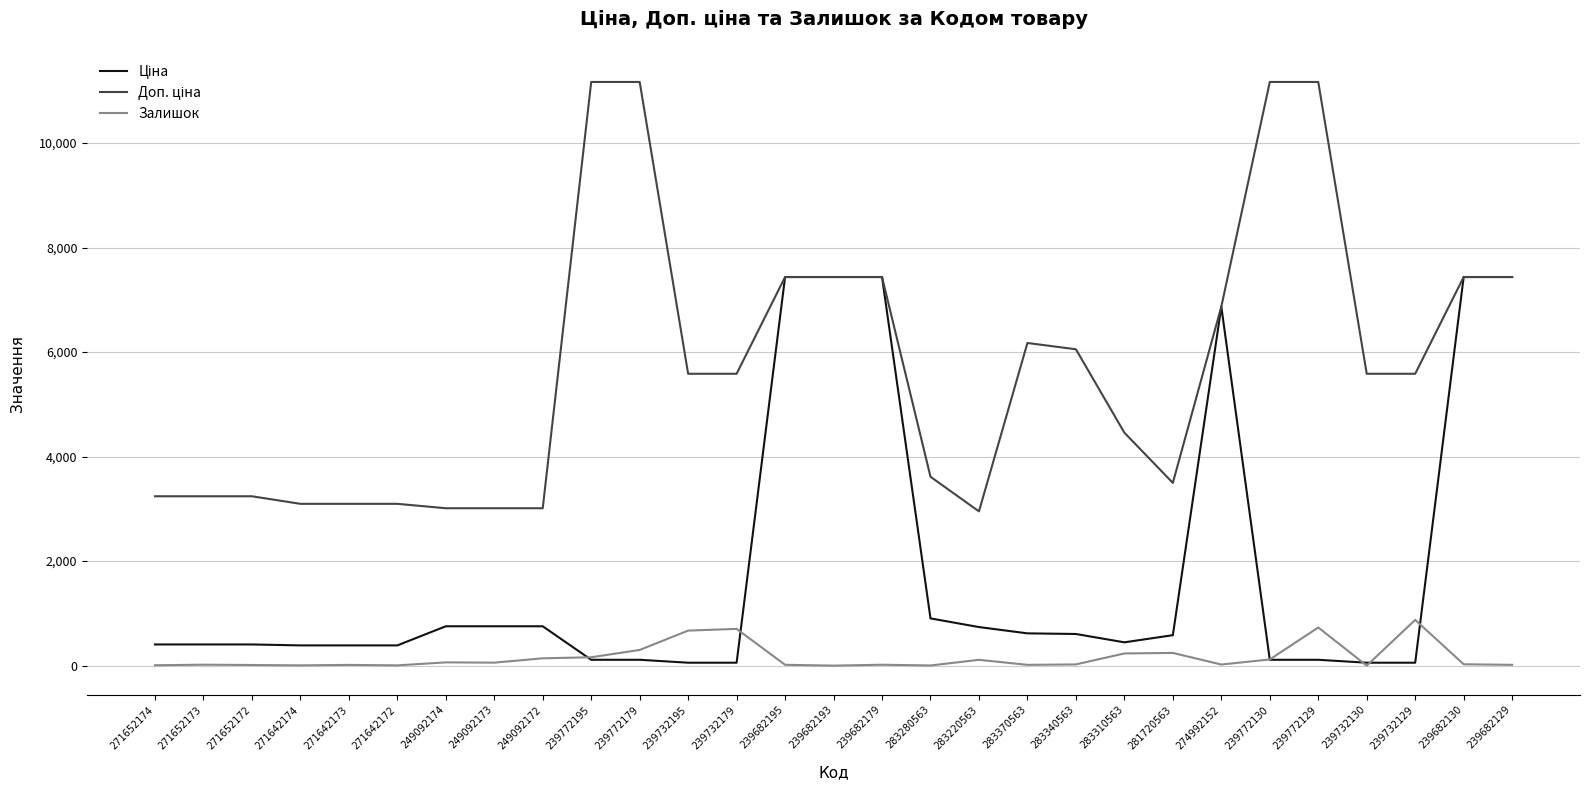

The Залишок series shows 14.0 at 271642173. True or false?

True